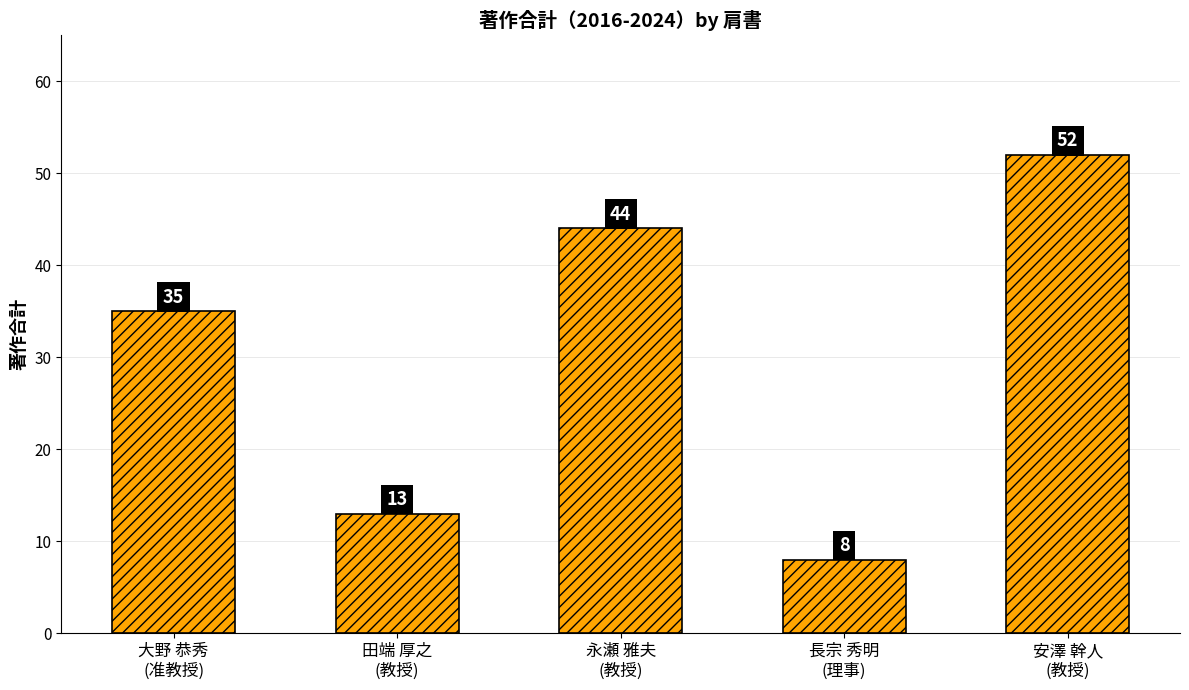

Rank the categories by value from lowest to highest.

長宗 秀明
(理事), 田端 厚之
(教授), 大野 恭秀
(准教授), 永瀬 雅夫
(教授), 安澤 幹人
(教授)